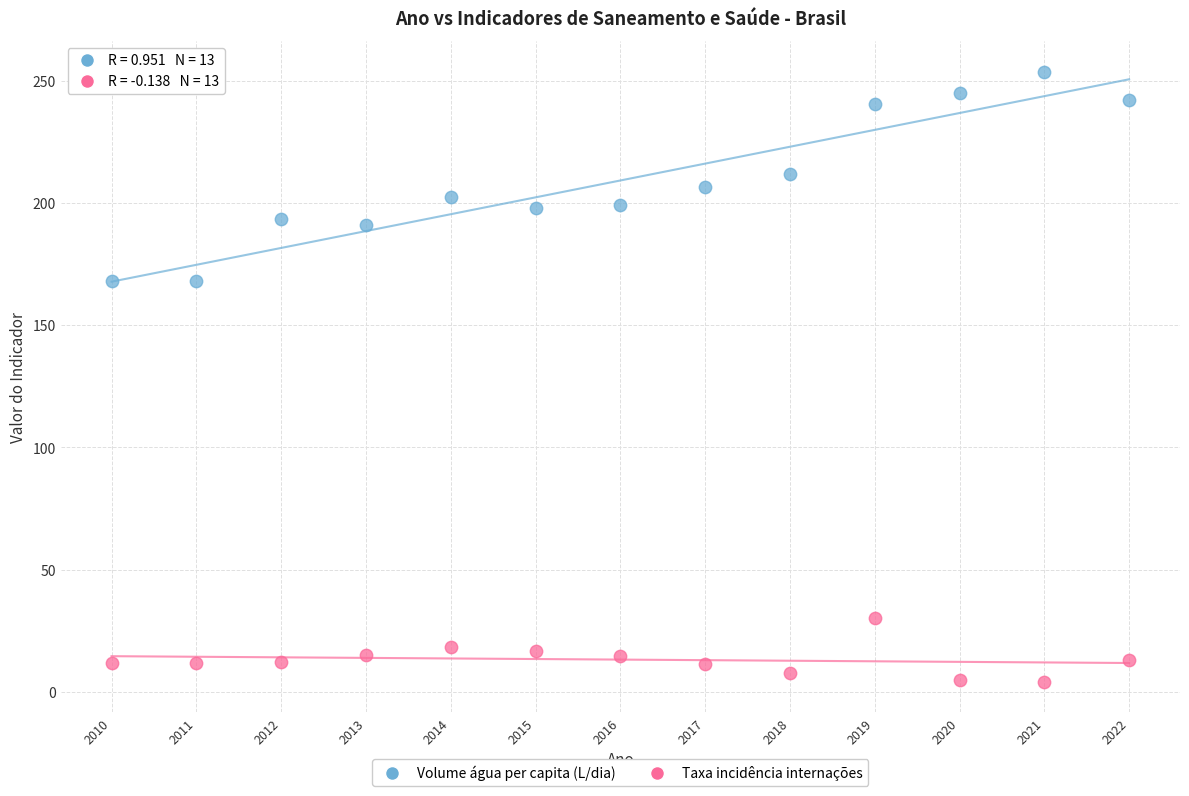

Across all data points, what is the range of Y values (max minus min)?

249.6